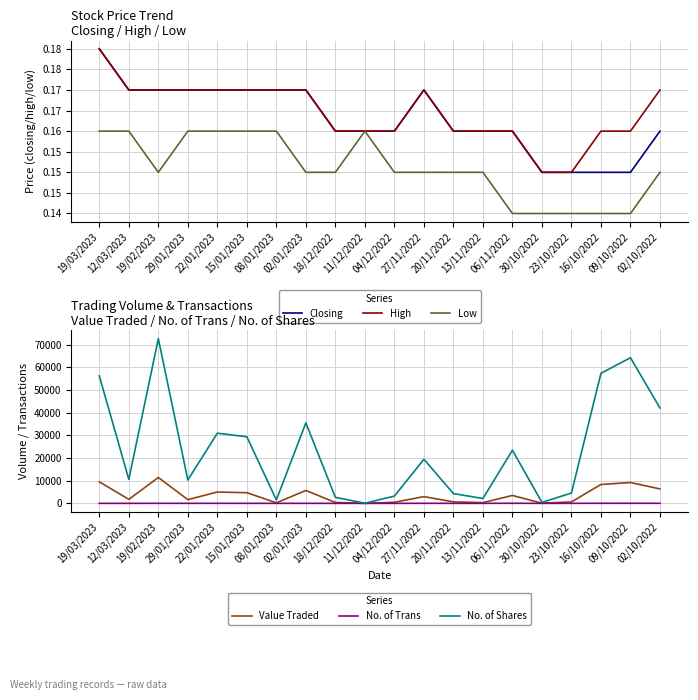

At which label is Value Traded closest to 5709?

02/01/2023